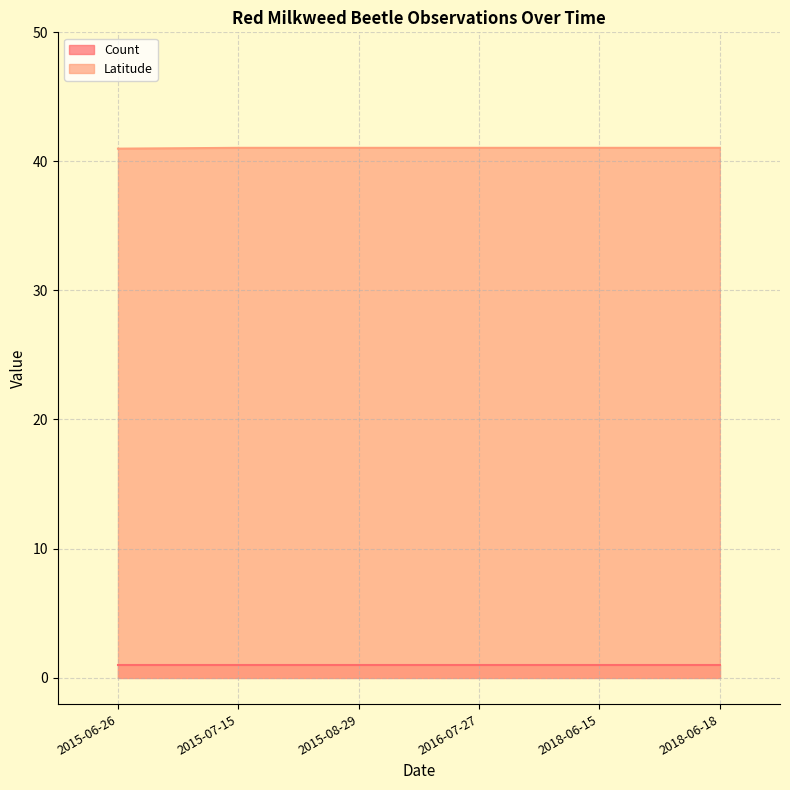

Rank the categories by value from lowest to highest.

2015-06-26, 2015-07-15, 2015-08-29, 2018-06-15, 2018-06-18, 2016-07-27